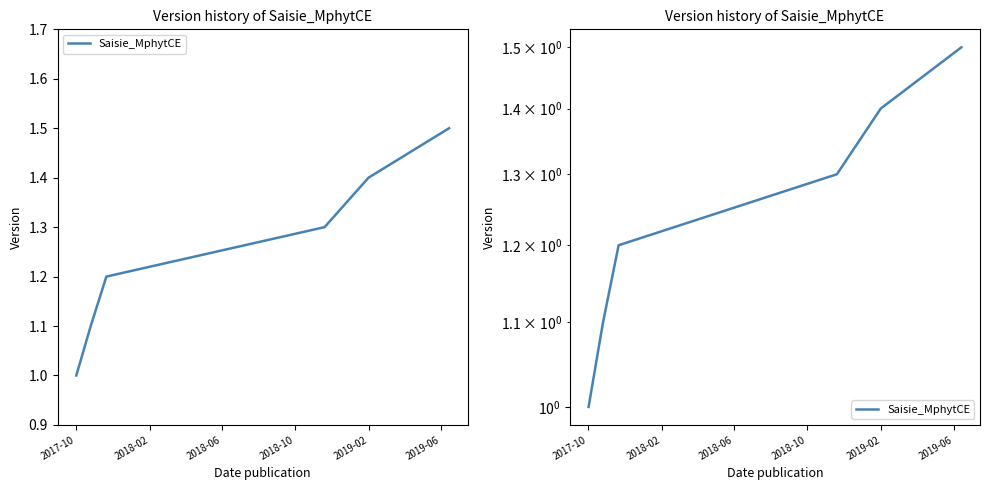

How many lines are shown in the chart?

1